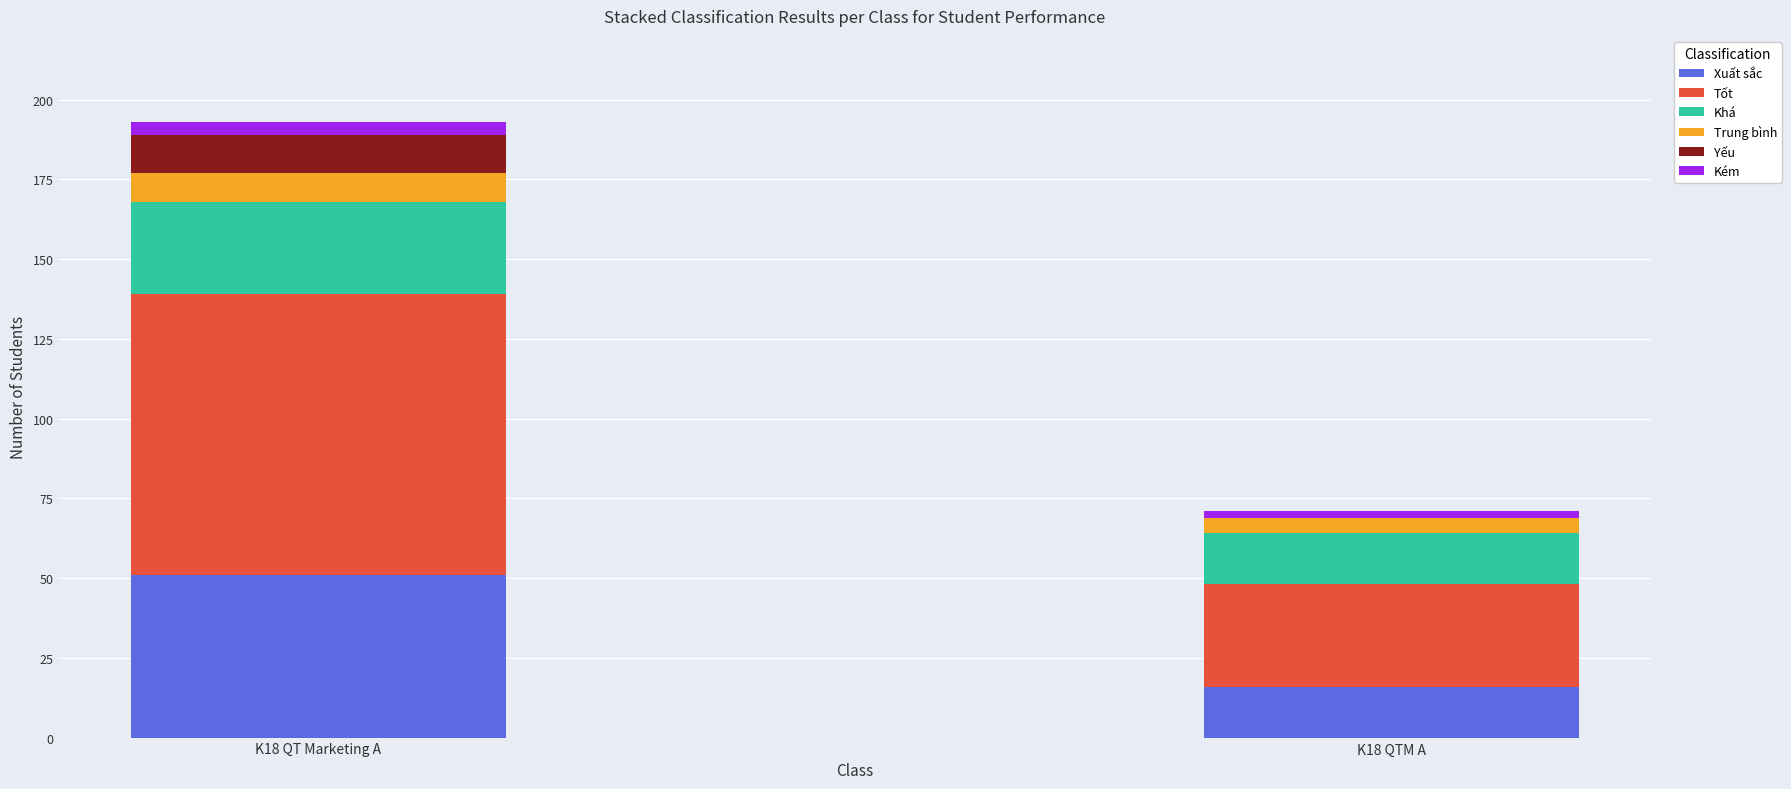

The Xuất sắc series shows 29 at K18 QT Marketing A. True or false?

False